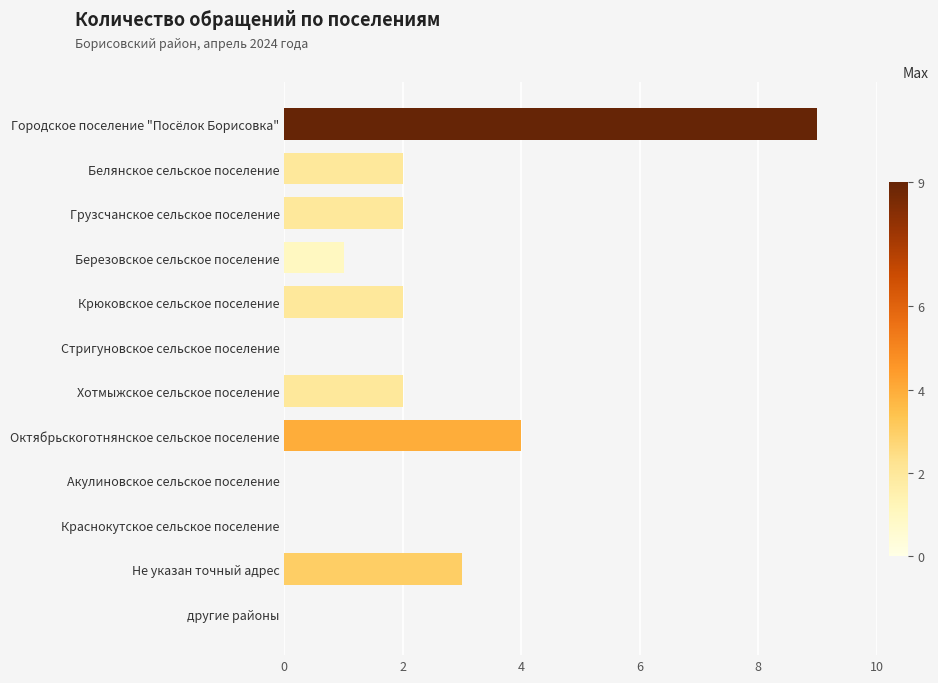

Reading top to bottom, list all the values displayed in this chart.

Городское поселение "Посёлок Борисовка"=9	Белянское сельское поселение=2	Грузсчанское сельское поселение=2	Березовское сельское поселение=1	Крюковское сельское поселение=2	Стригуновское сельское поселение=0	Хотмыжское сельское поселение=2	Октябрьскоготнянское сельское поселение=4	Акулиновское сельское поселение=0	Краснокутское сельское поселение=0	Не указан точный адрес=3	другие районы=0